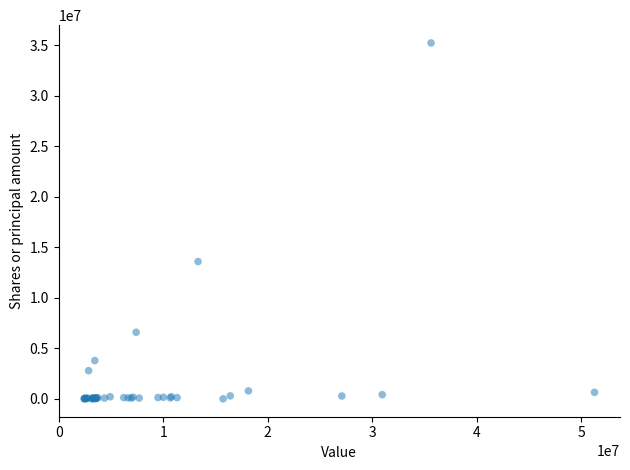

What Y value in the scatter plot is closest to 17616925?

13600000